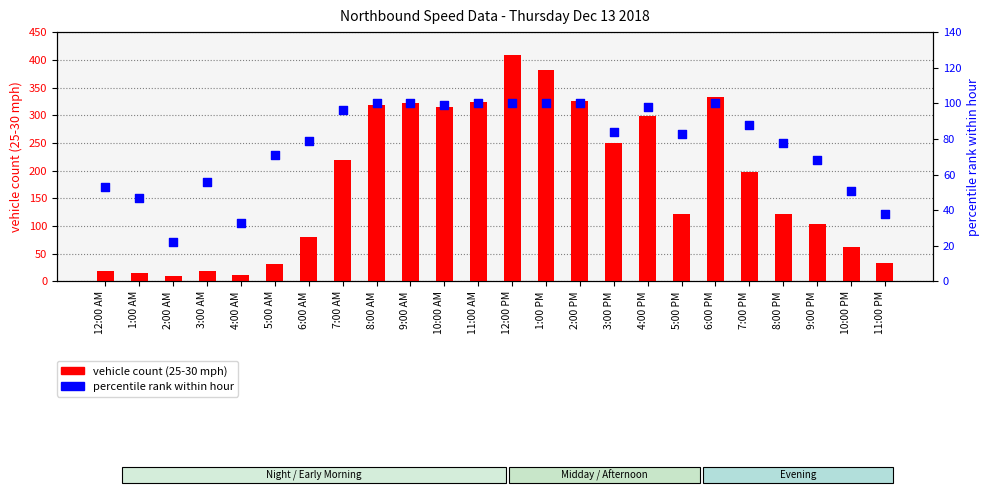

At which category is the sum across all series the highest?

12:00 PM